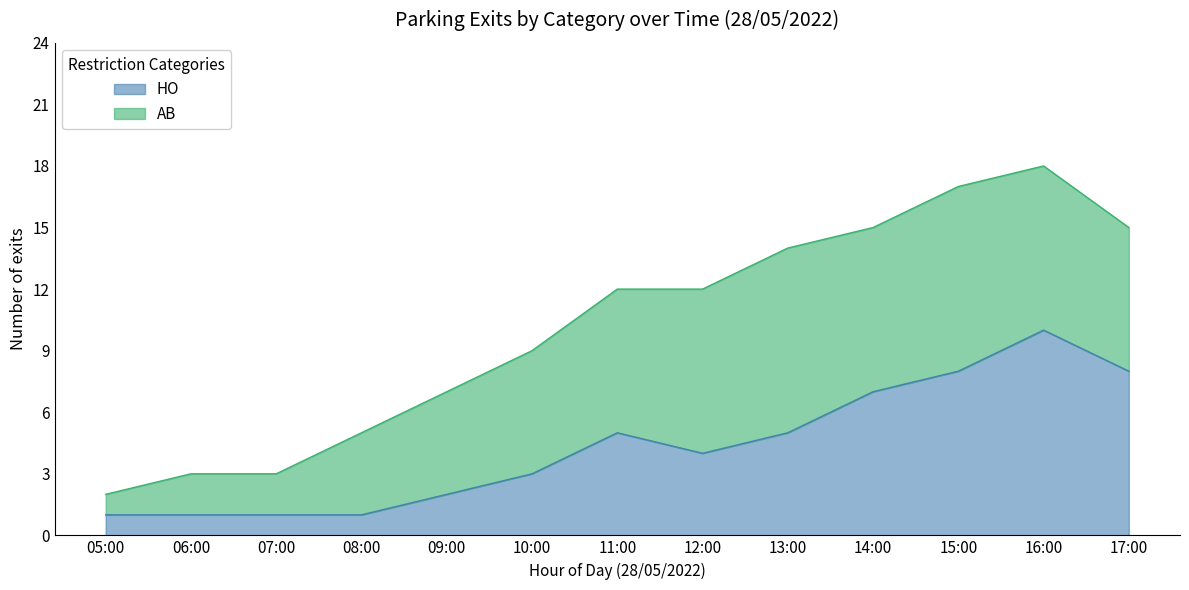

Is it true that HO equals 2 at 11:00?

False